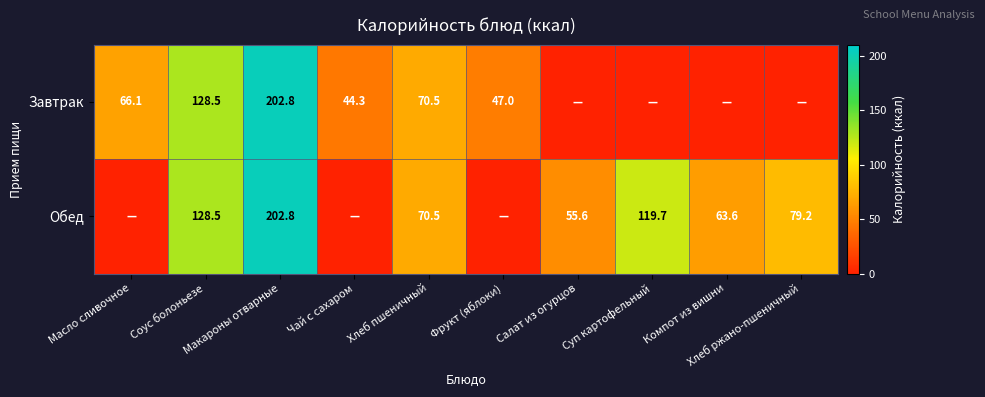

Which series has the largest range (max minus min)?

Завтрак